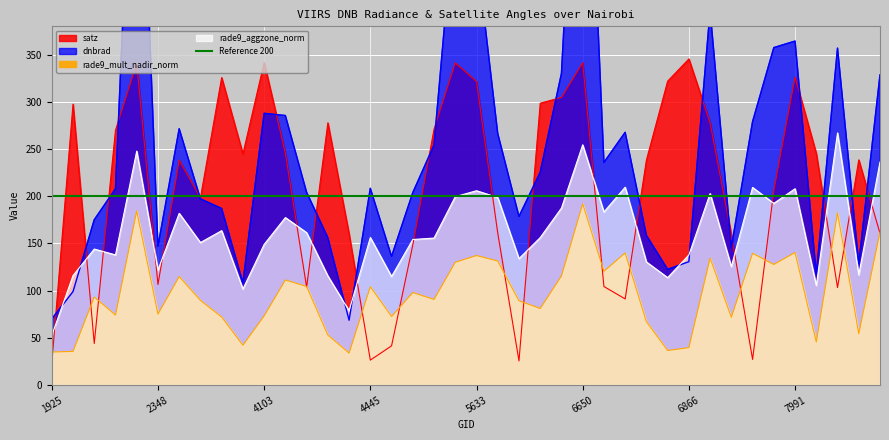

Between 7820 and 5633, which is larger?

5633